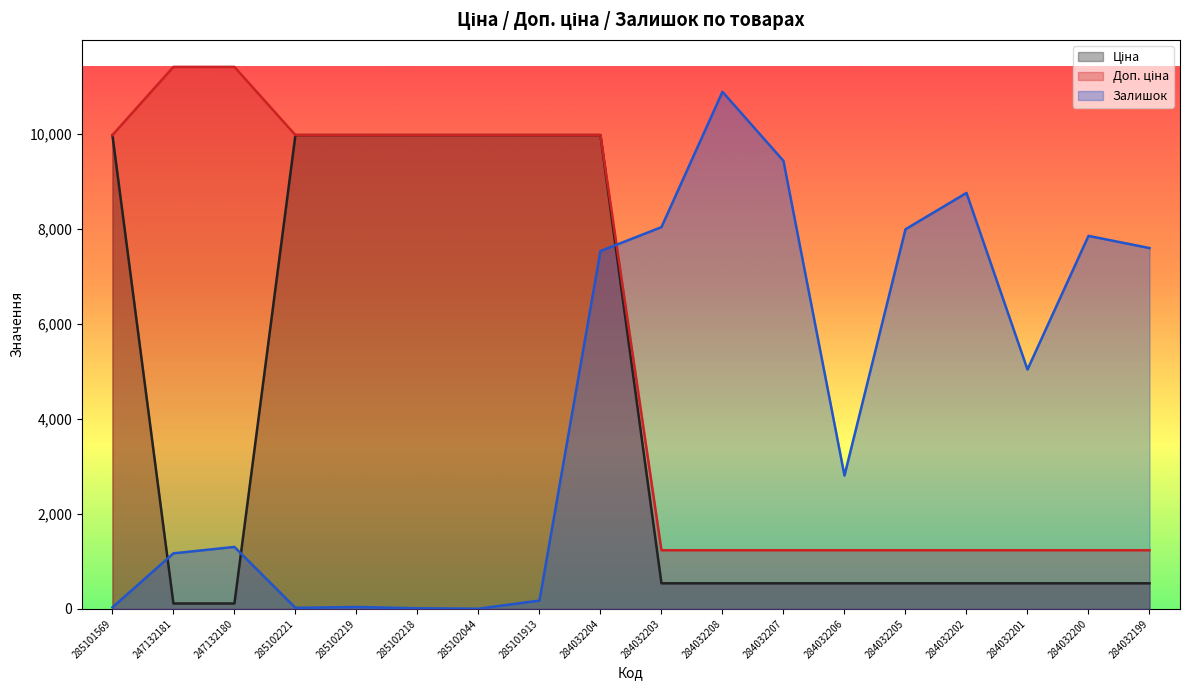

What is the difference between the maximum and minimum values in the Залишок series?

10881.0